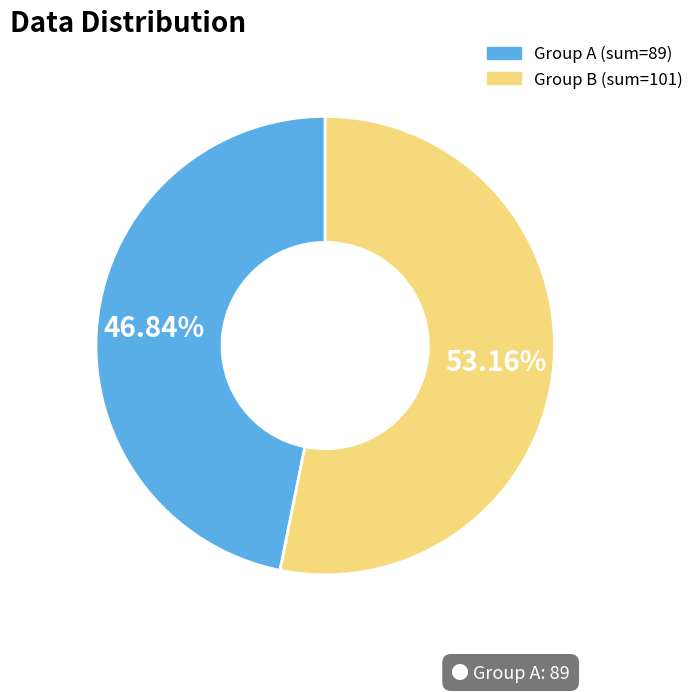

Is there any slice that represents more than half of the pie?

Yes